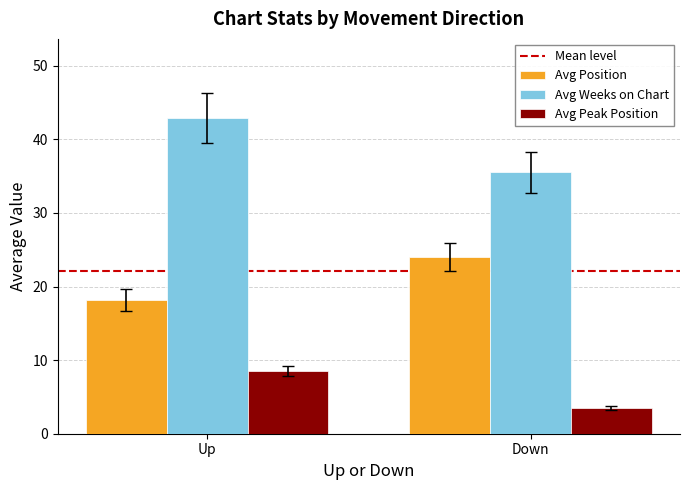

Reading right to left, list all the values displayed in this chart.

Avg Position: 24.0	18.2
Avg Weeks on Chart: 35.5	42.9
Avg Peak Position: 3.4	8.5